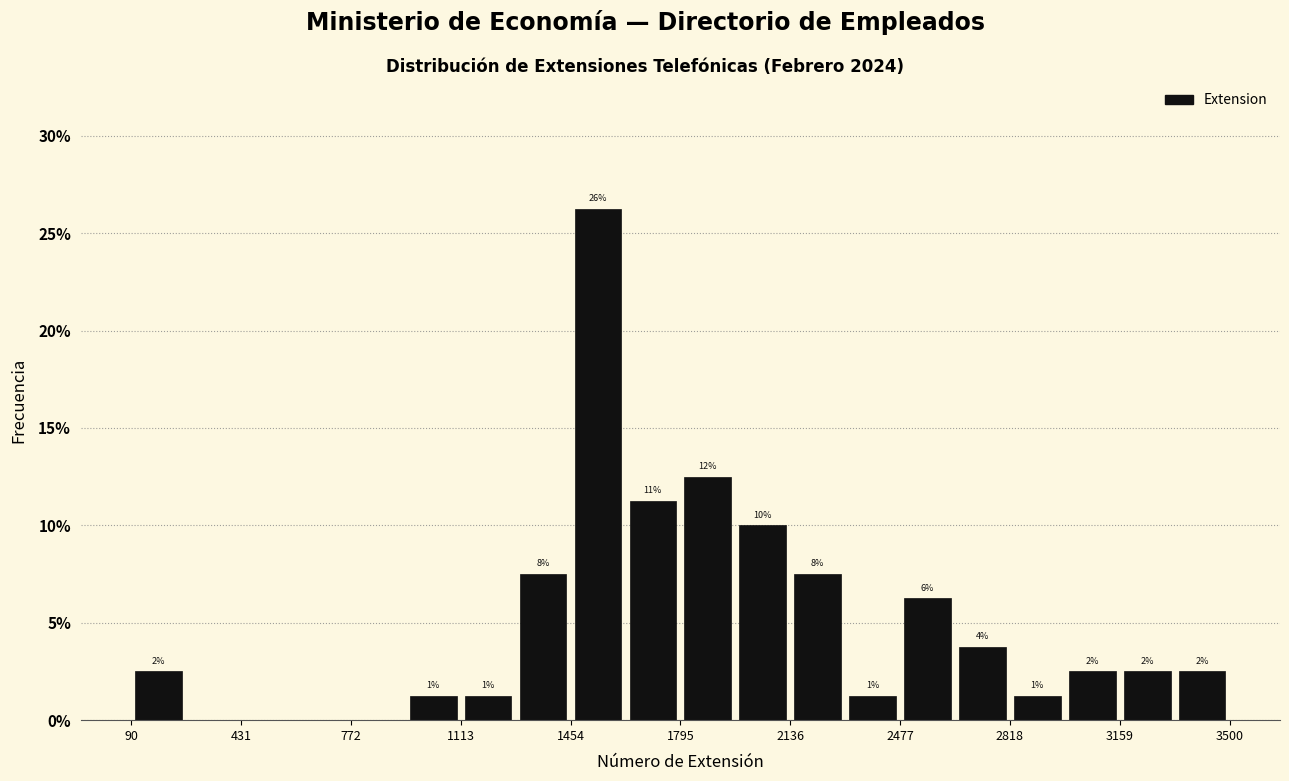

Read against the x-axis, roughly where is the centre of the tallest bar?

1550